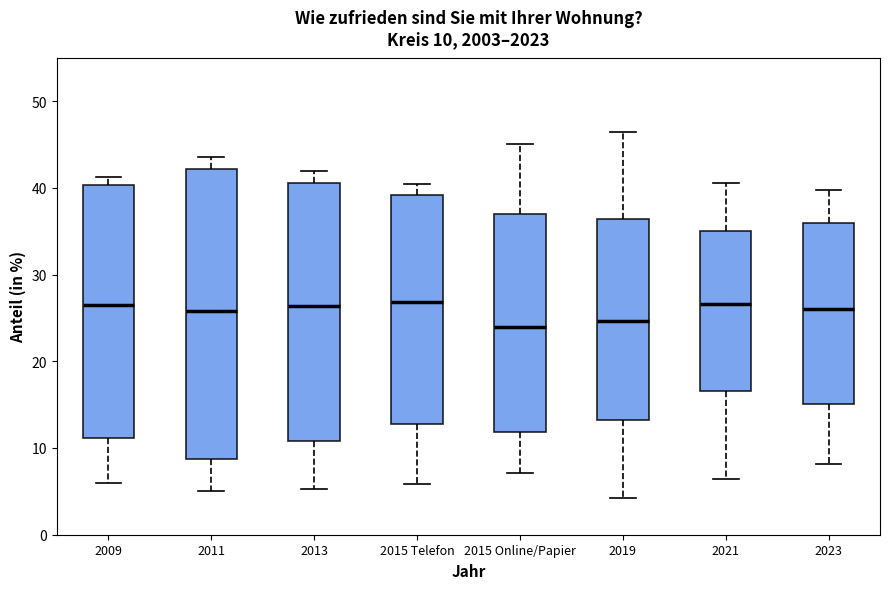

Which box is the tallest, from its lower edge to its upper edge?

2011